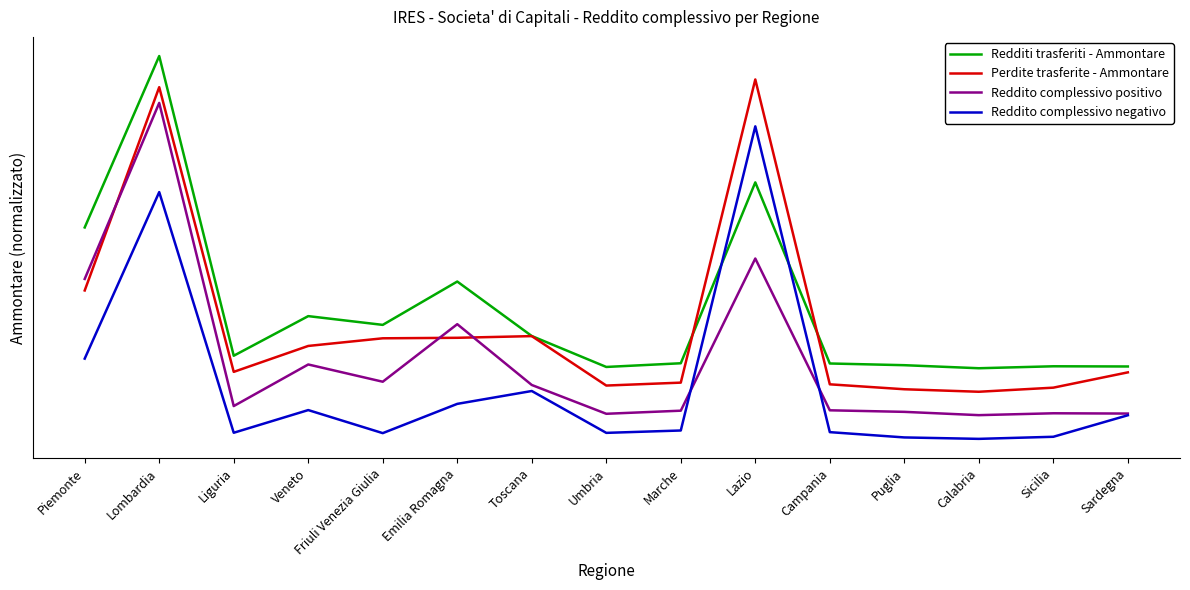

What is the difference between the highest and lowest values at Sicilia?

0.2